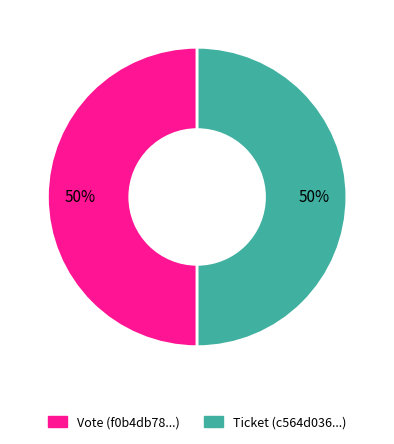

What is the ratio of the value at Ticket (c564d036...) to the value at Vote (f0b4db78...)?

1.0